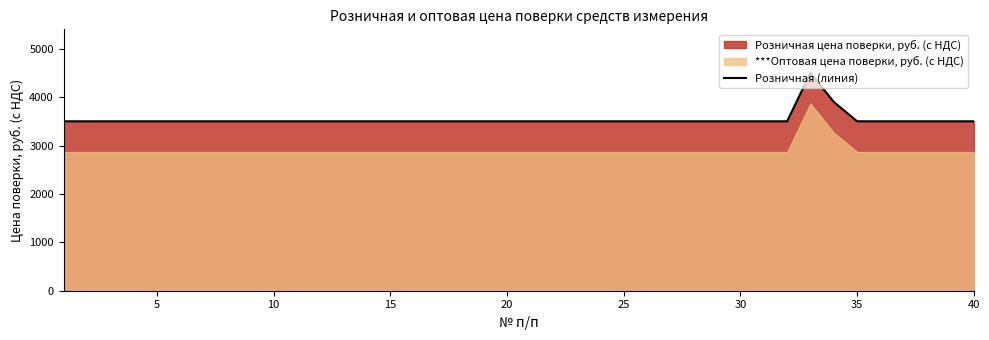

What is the minimum value for Розничная (линия)?

3500